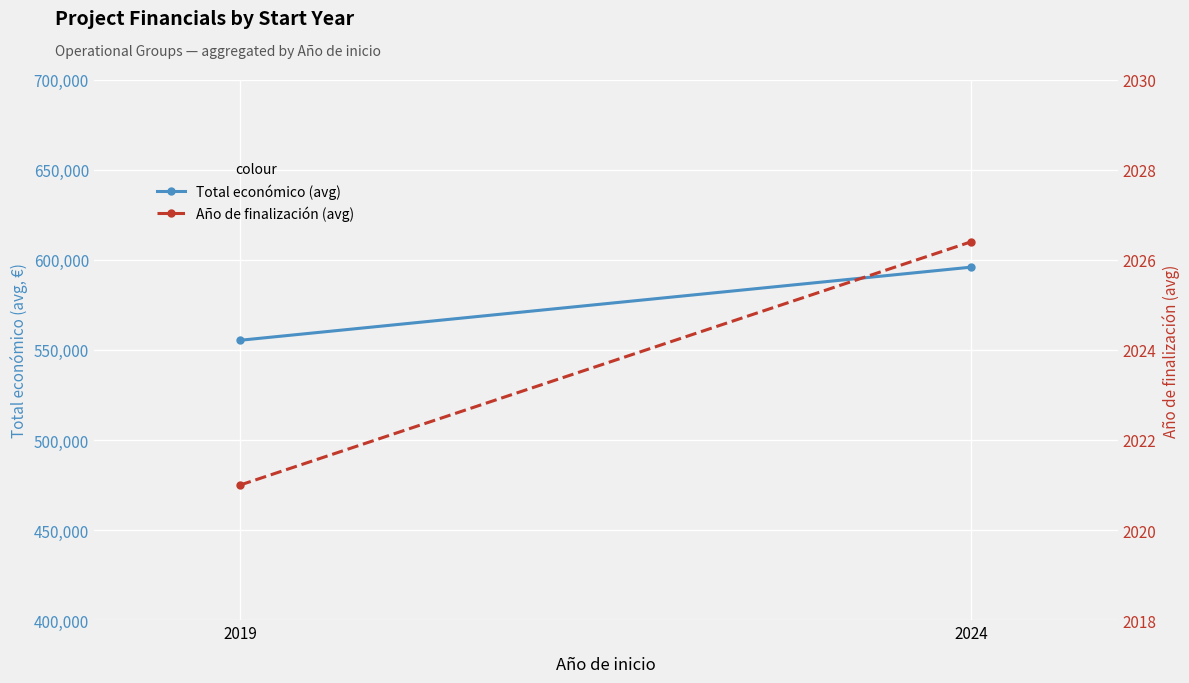

What value does the Total económico (avg) series have at 2019?

555326.0